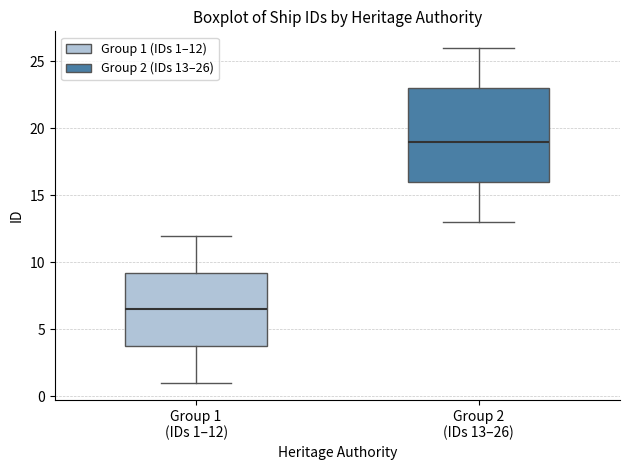

Which box's median line is the lowest?

Group 1 (IDs 1–12)